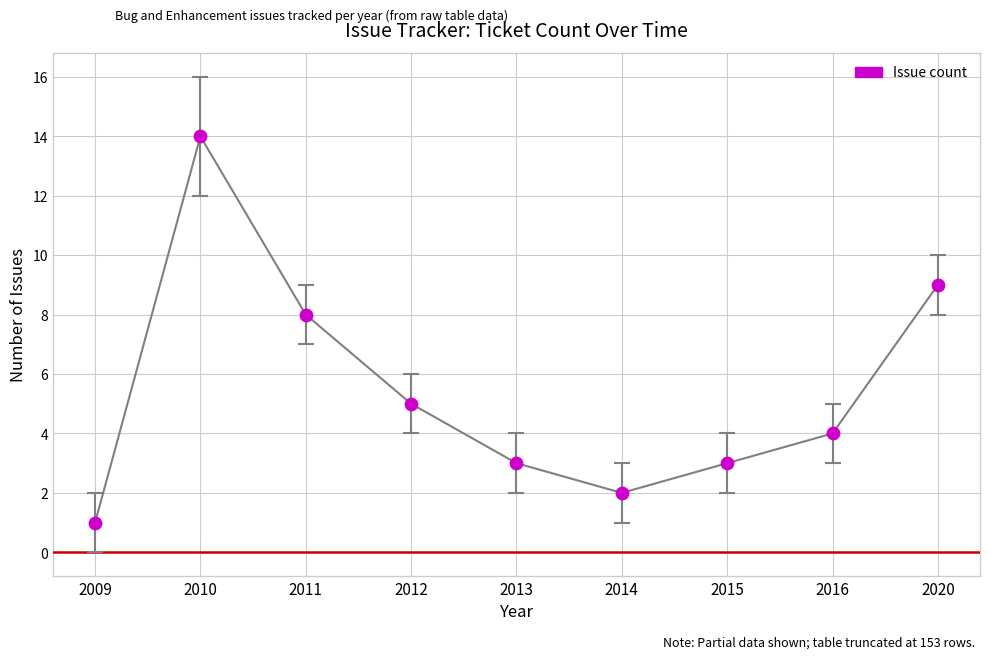

Between 2013 and 2020, which is larger?

2020